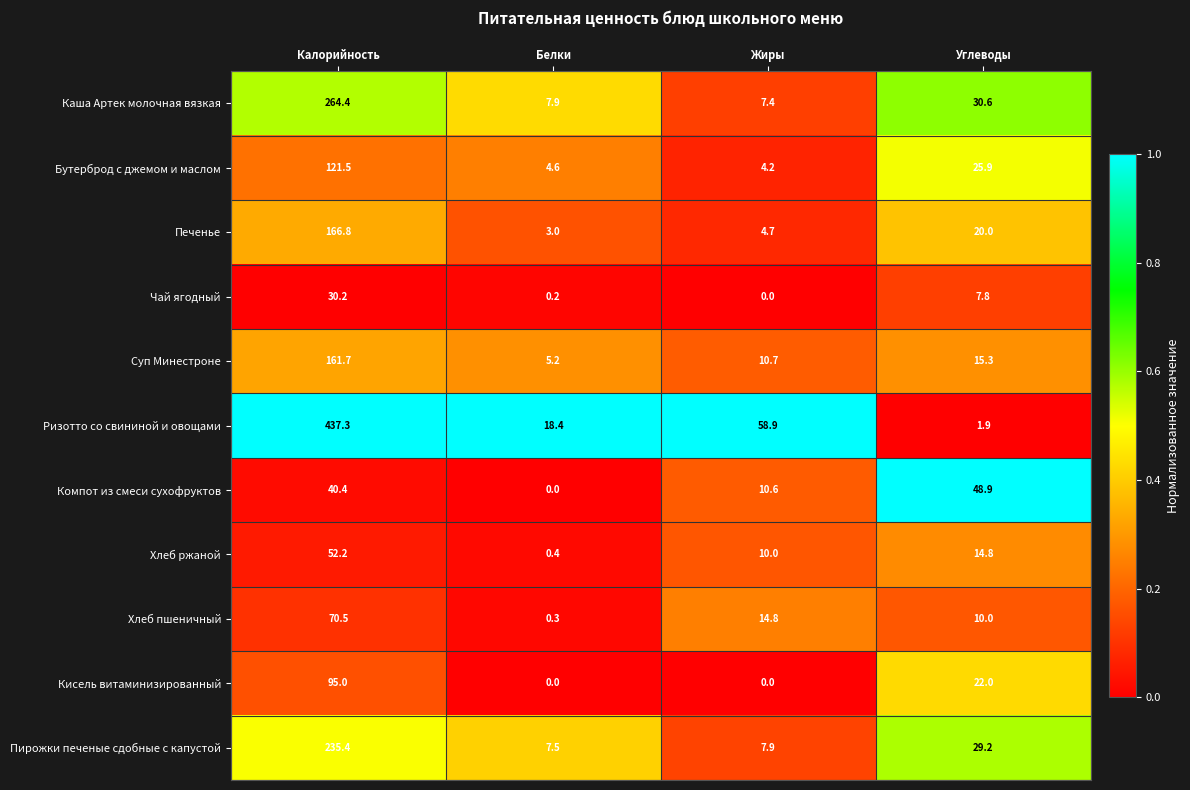

What is the difference between the maximum and minimum values in the Пирожки печеные сдобные с капустой series?

227.9